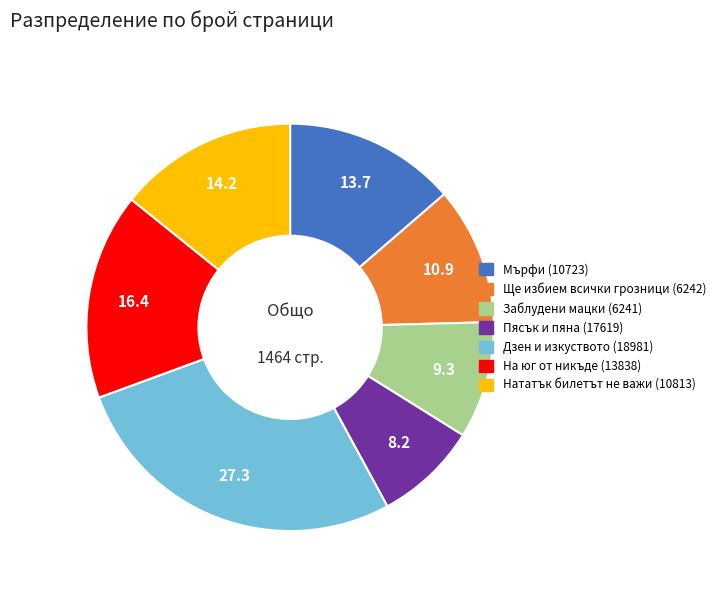

What is the smallest slice in the pie chart?

Пясък и пяна (17619)